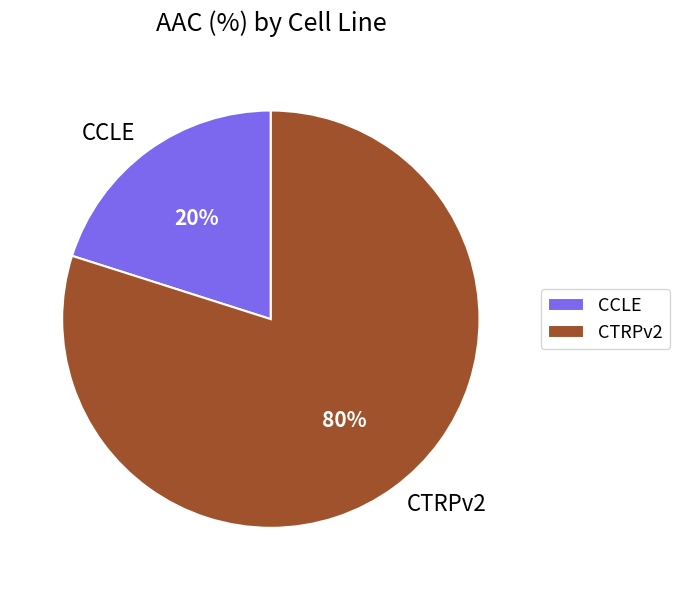

To the nearest percent, what percentage of the pie is CCLE?

20%